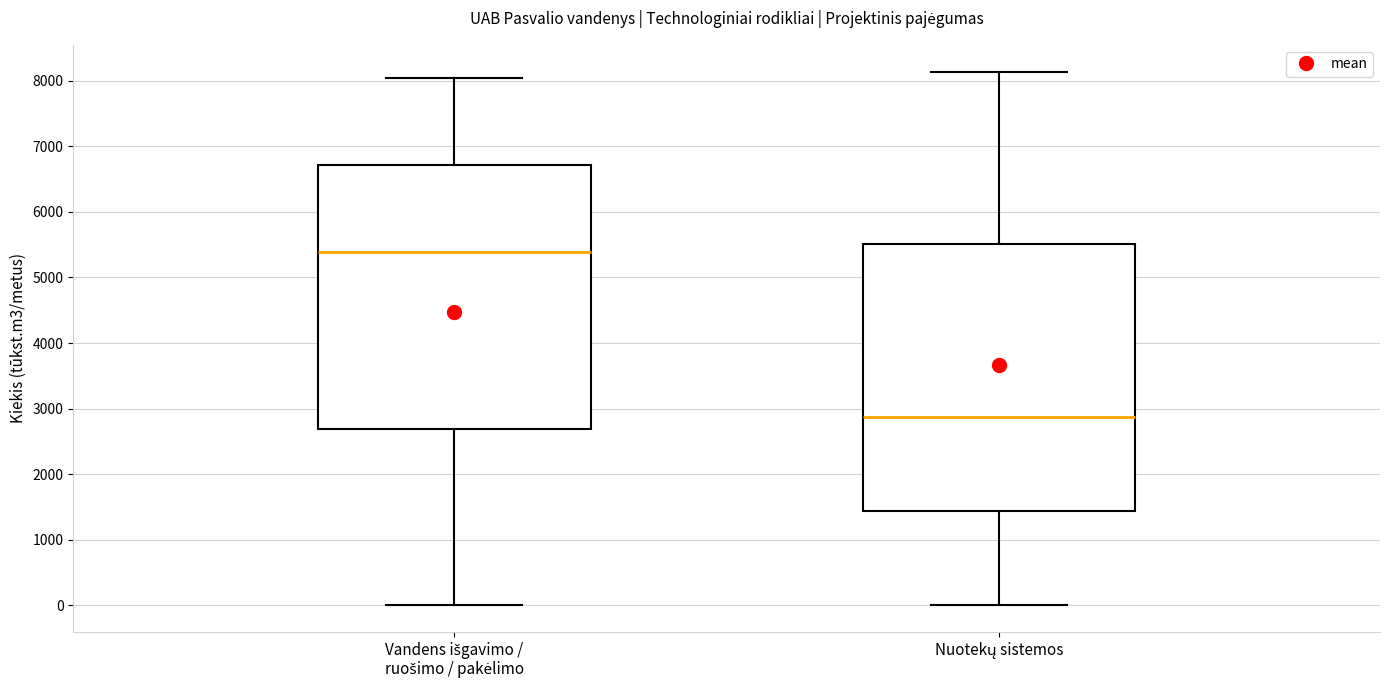

Where does the upper whisker of the box for Nuotekų sistemos end on the y-axis? The values are not printed on the chart, so give them approximately, as read against the axis.

8100